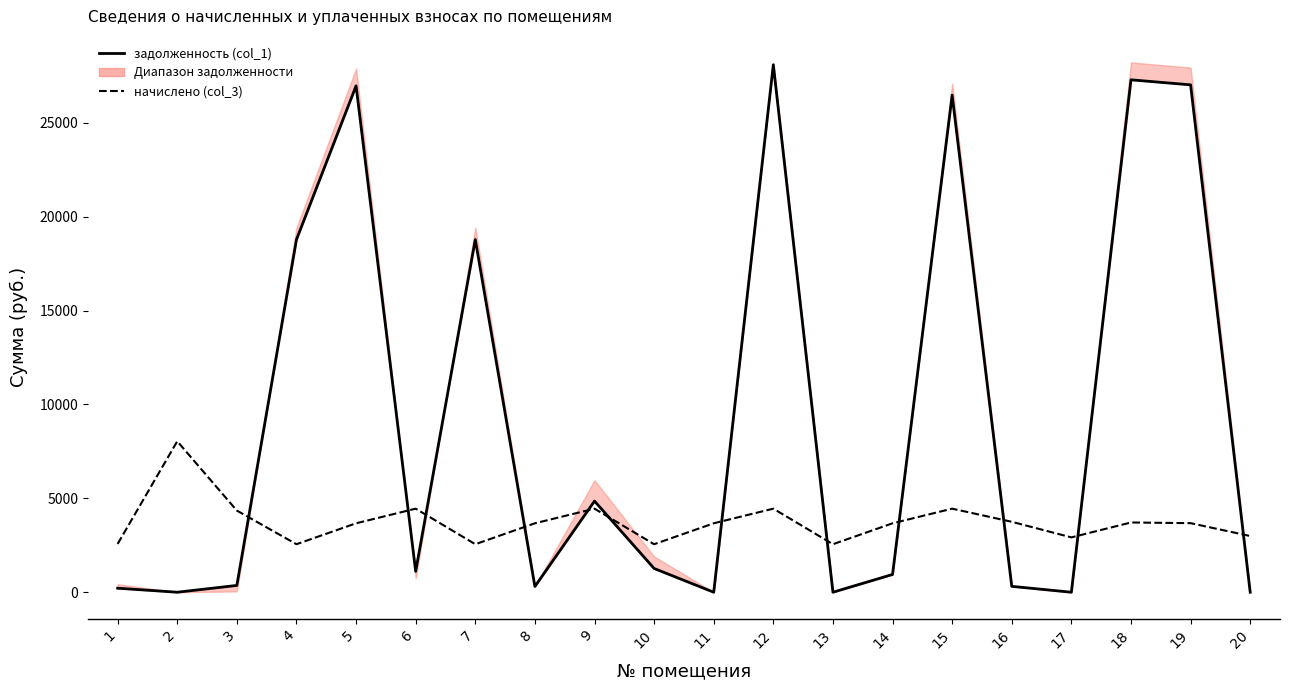

Reading left to right, what are all the values shown in this chart?

задолженность (col_1): 214.3	0.0	362.4	18783.5	26971.0	1112.6	18783.5	305.9	4854.7	1265.3	0.0	28091.5	0.0	945.9	26477.0	312.6	0.0	27291.8	27024.7	0.0
задолженность (col_6): 428.5	0.0	44.3	19422.6	27888.7	741.8	19422.6	305.9	5967.3	1904.5	0.0	28204.1	0.0	945.9	27088.7	312.6	0.0	28220.5	27944.3	0.0
начислено (col_3): 2571.2	8039.6	4348.6	2556.7	3671.2	4450.6	2556.7	3671.2	4450.6	2556.7	3671.2	4450.6	2556.7	3671.2	4450.6	3751.3	2920.9	3714.8	3678.5	2993.8